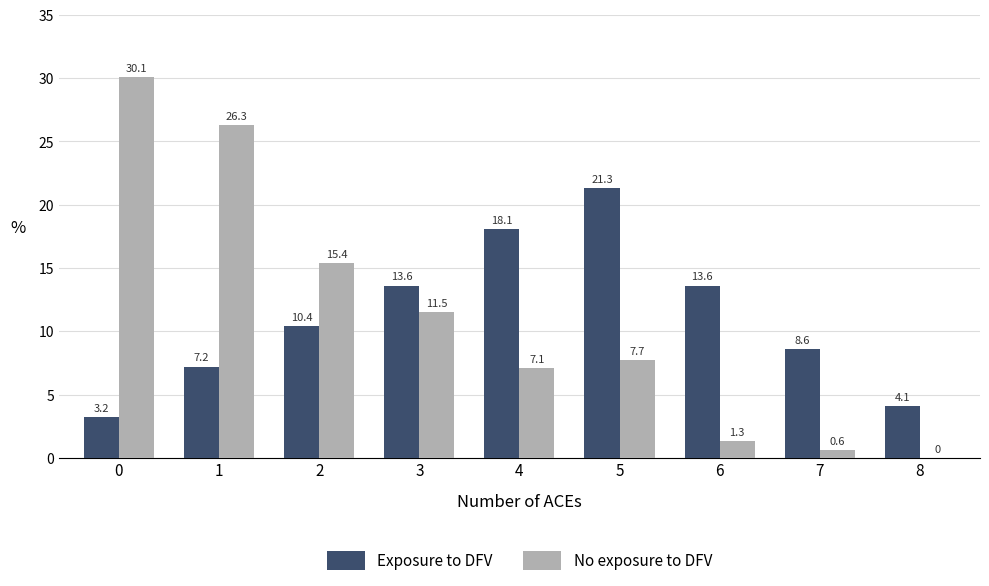

At which label is No exposure to DFV closest to 15?

2